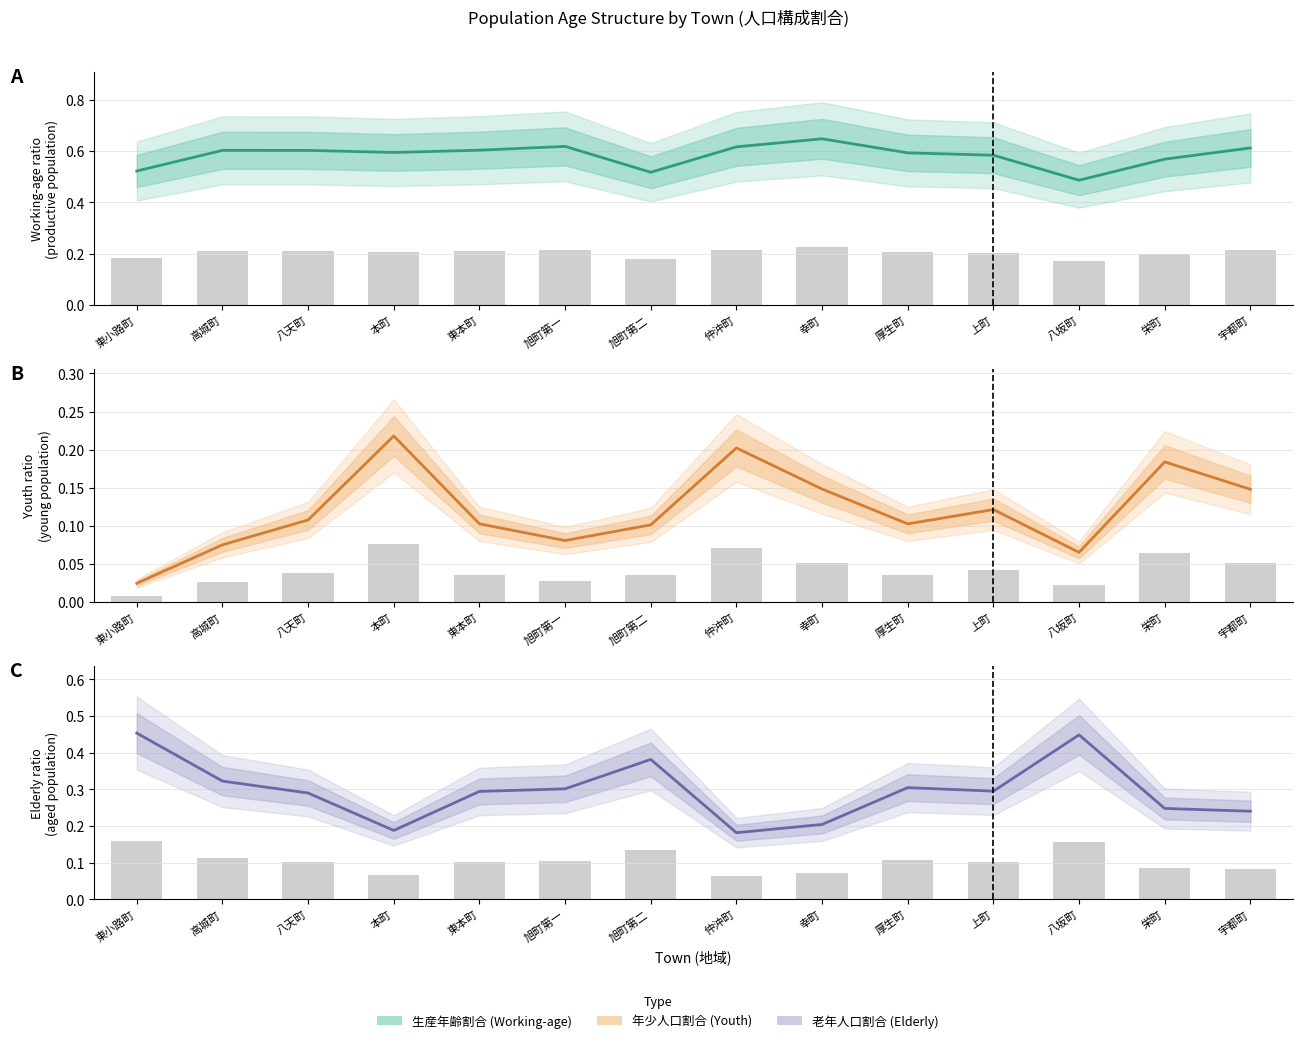

How many bars are there in total?

42